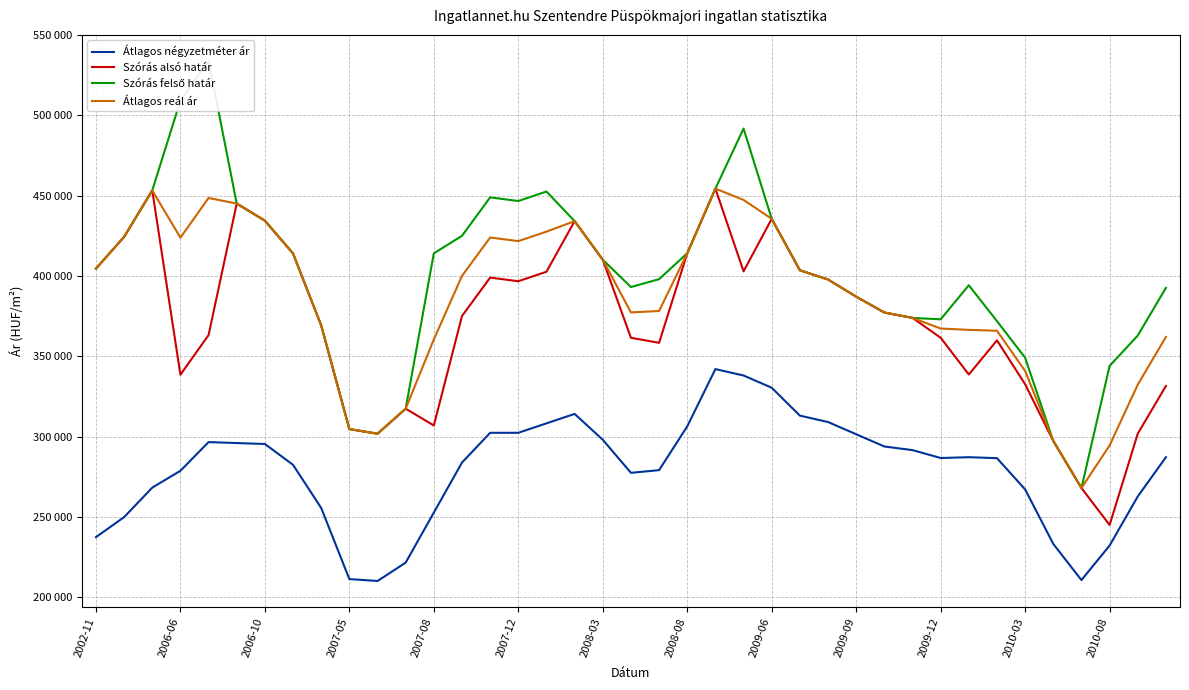

Count the number of categories in the chart.

39